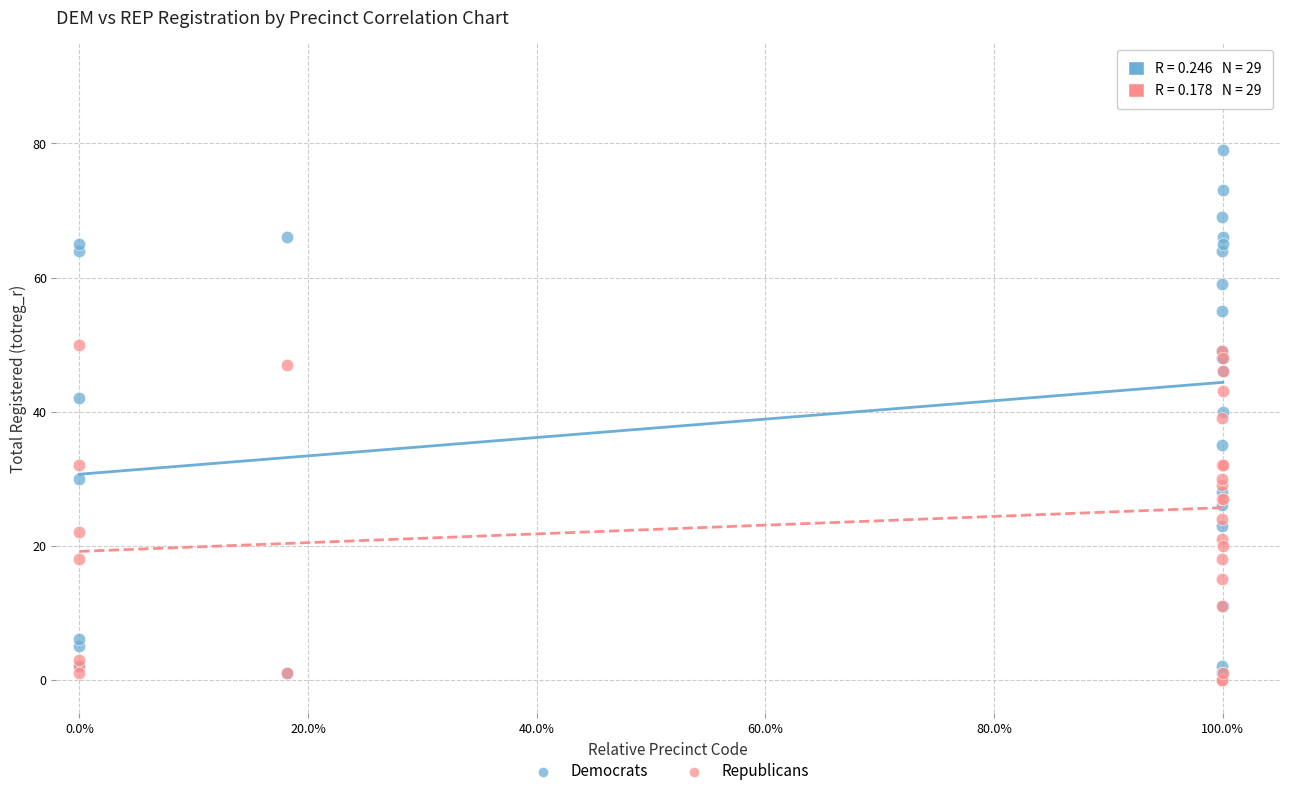

Which series reaches the maximum Y coordinate?

Democrats